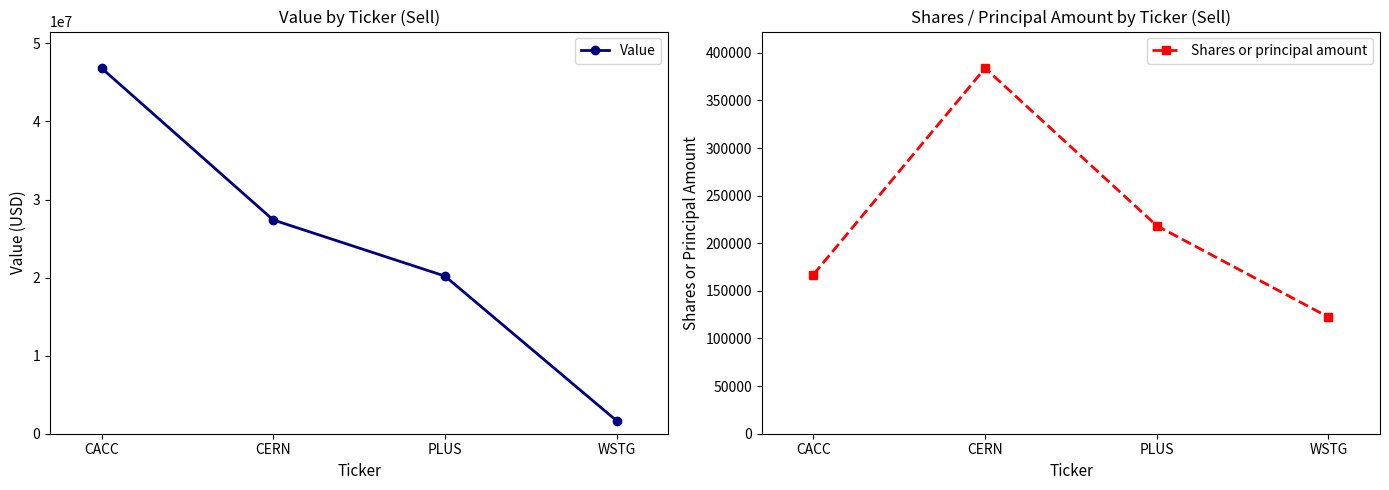

Reading left to right, what are all the values shown in this chart?

Value: CACC=46831000	CERN=27382000	PLUS=20190000	WSTG=1662000
Shares or principal amount: CACC=167152	CERN=383931	PLUS=218391	WSTG=122441